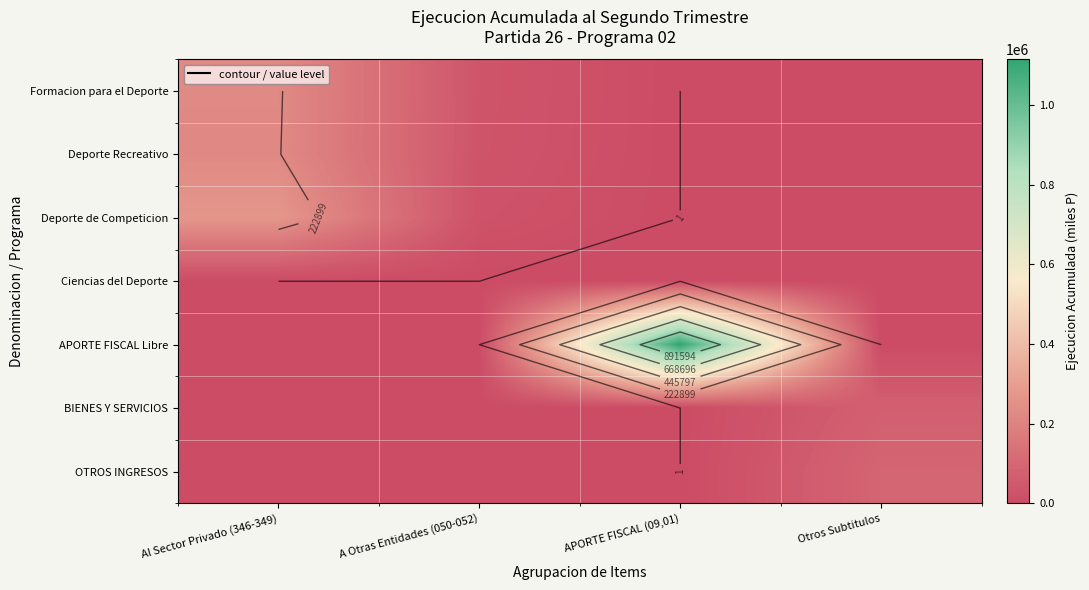

The value of BIENES Y SERVICIOS at Otros Subtitulos is 72841. True or false?

True